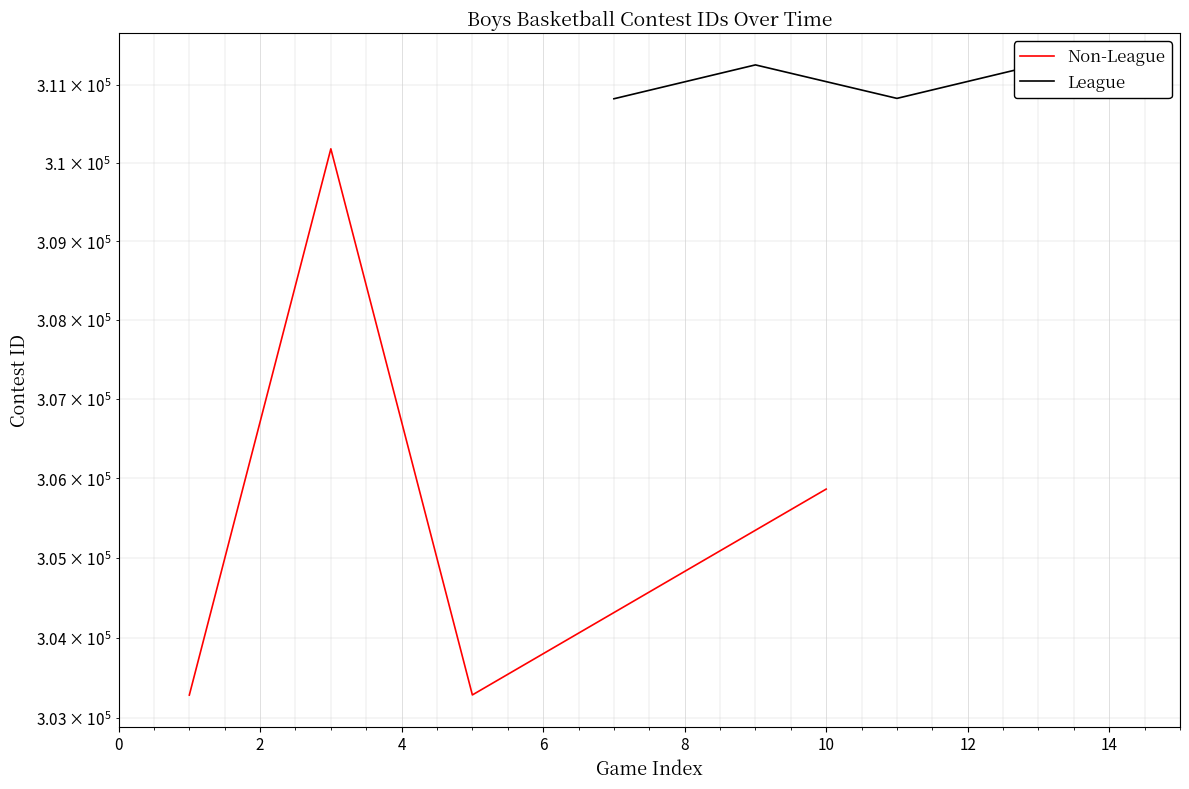

Is it true that League equals 117193 at 2?

False